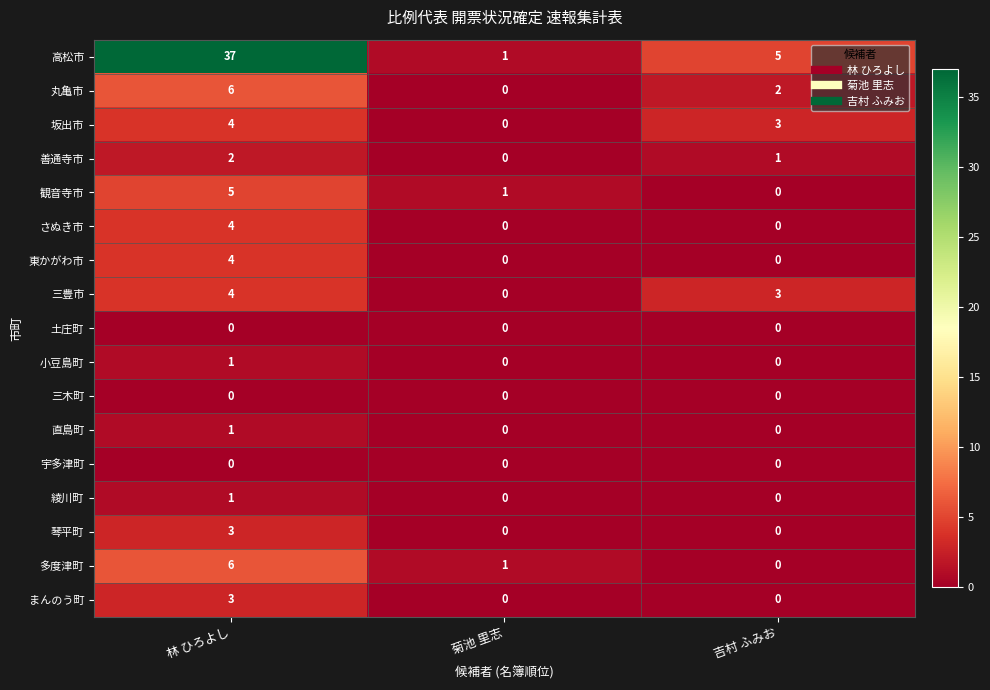

The value of さぬき市 at 林 ひろよし is 4. True or false?

True